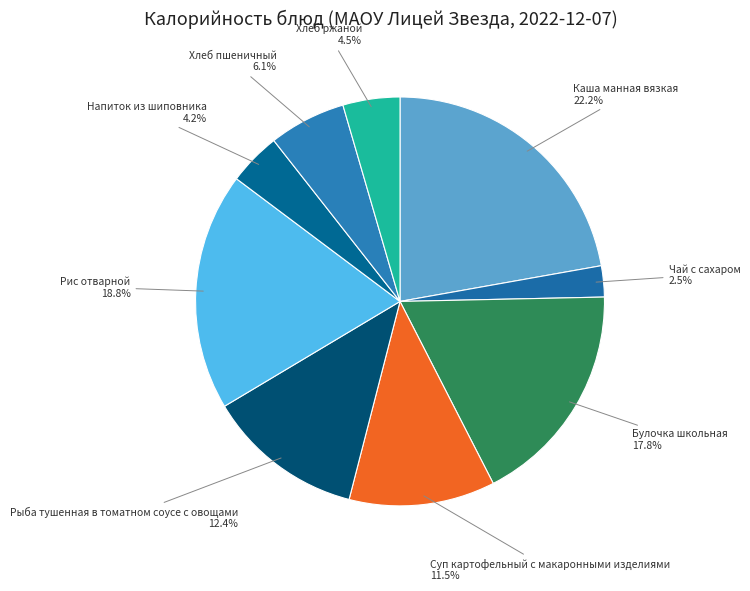

What is the ratio of the value at Напиток из шиповника to the value at Рыба тушенная в томатном соусе с овощами?

0.3